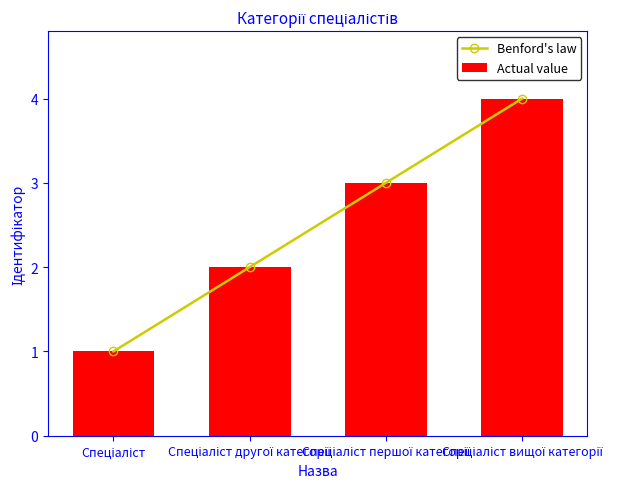

Between Спеціаліст and Спеціаліст другої категорії, which series saw the biggest shift?

Benford's law